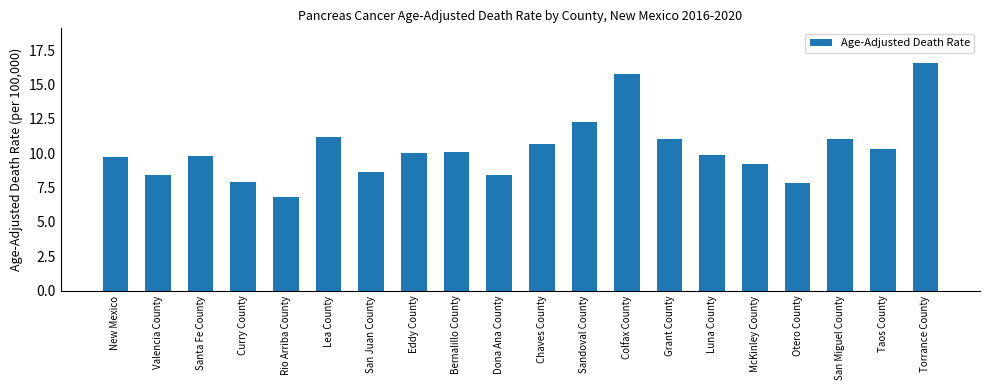

Reading left to right, list all the values displayed in this chart.

New Mexico=9.7	Valencia County=8.4	Santa Fe County=9.8	Curry County=7.9	Rio Arriba County=6.8	Lea County=11.2	San Juan County=8.6	Eddy County=10.0	Bernalillo County=10.1	Dona Ana County=8.4	Chaves County=10.7	Sandoval County=12.3	Colfax County=15.8	Grant County=11.0	Luna County=9.9	McKinley County=9.2	Otero County=7.8	San Miguel County=11.0	Taos County=10.3	Torrance County=16.6